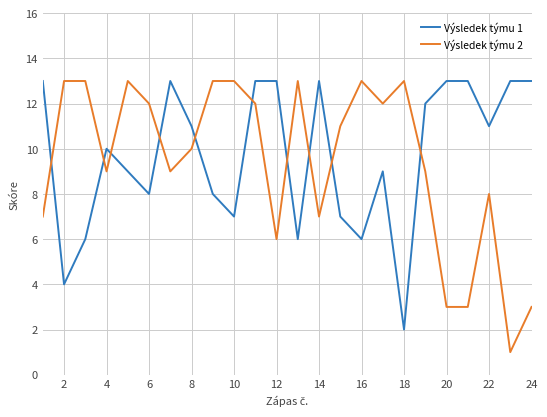

True or false: Výsledek týmu 1 and Výsledek týmu 2 cross at least once.

True